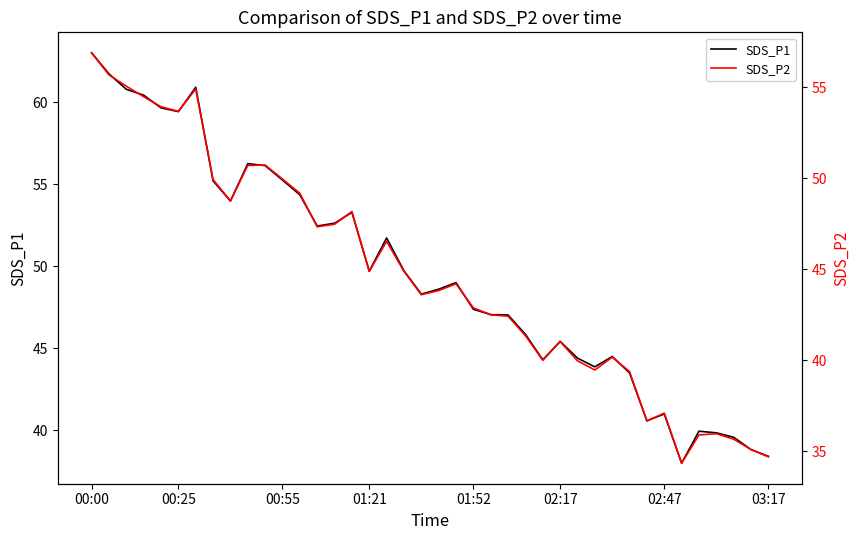

Where does the SDS_P1 series first go above 49?

00:00